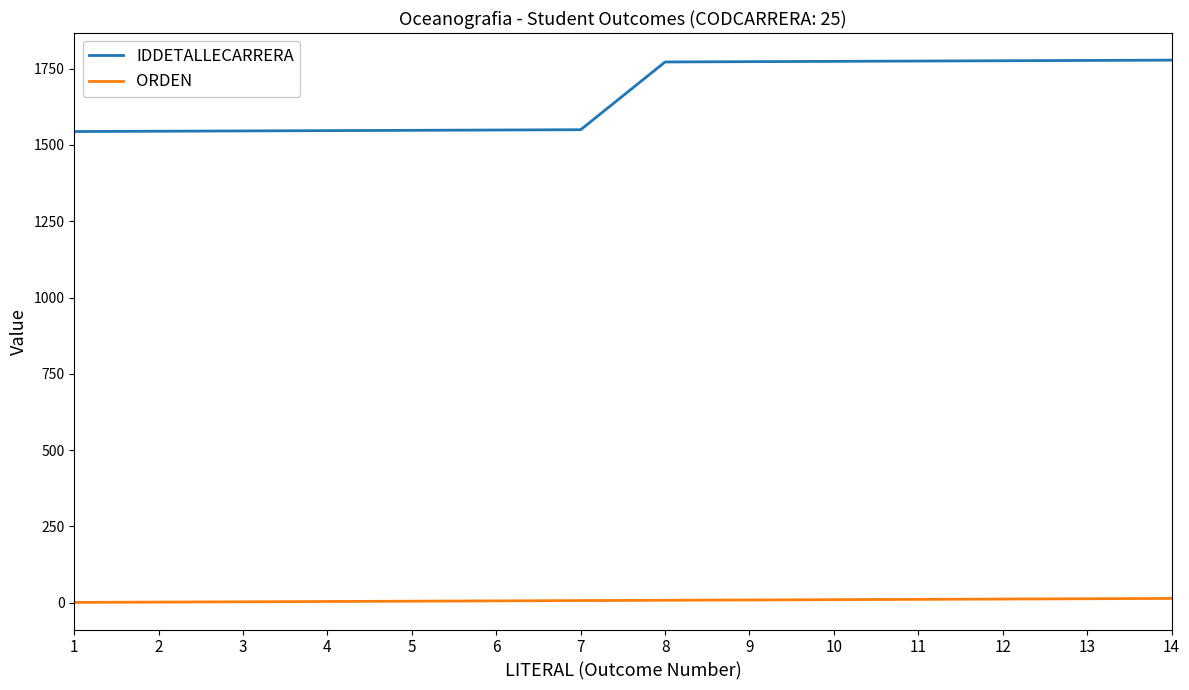

What is the sum of all IDDETALLECARRERA values?

23254